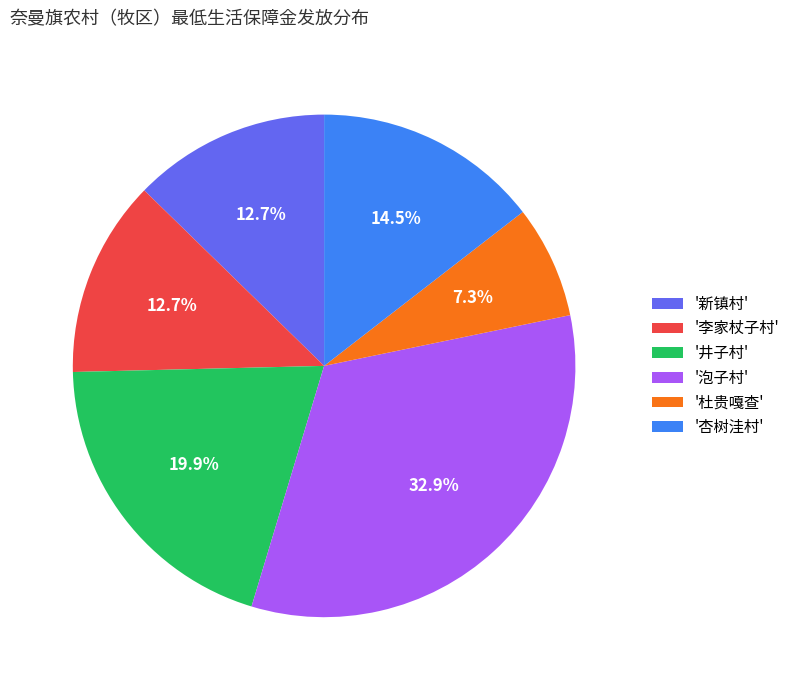

How many segments does this pie chart have?

6